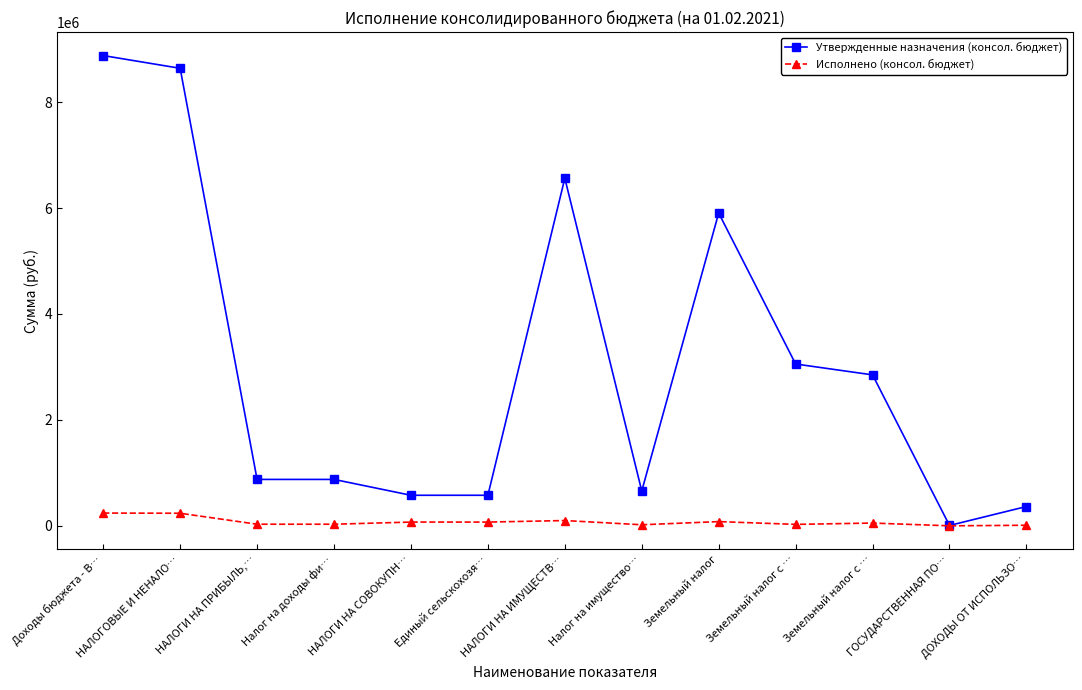

True or false: Утвержденные назначения (консол. бюджет) and Исполнено (консол. бюджет) cross at least once.

False